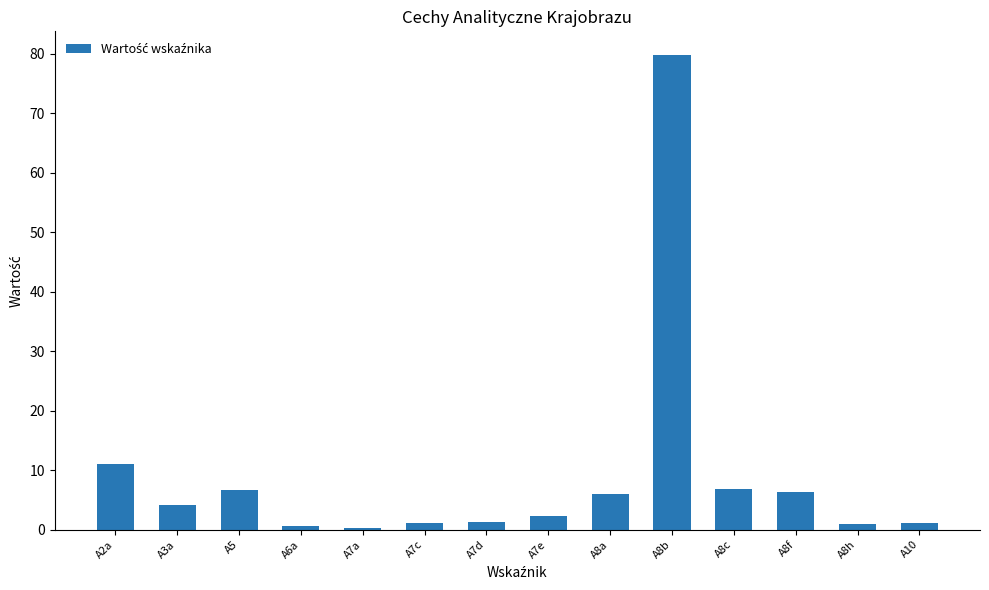

What is the difference between the values at A7c and A8f?

5.2